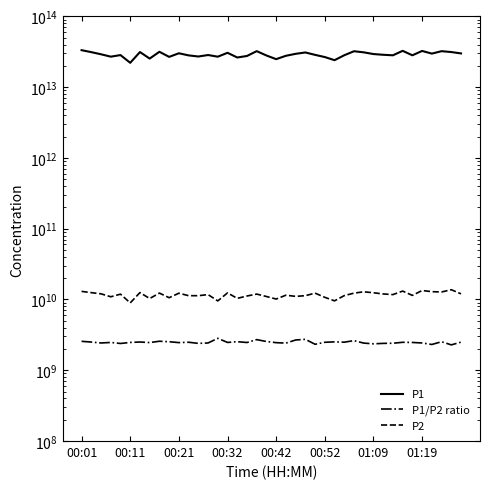

True or false: P1/P2 ratio and P1 intersect in this chart.

False